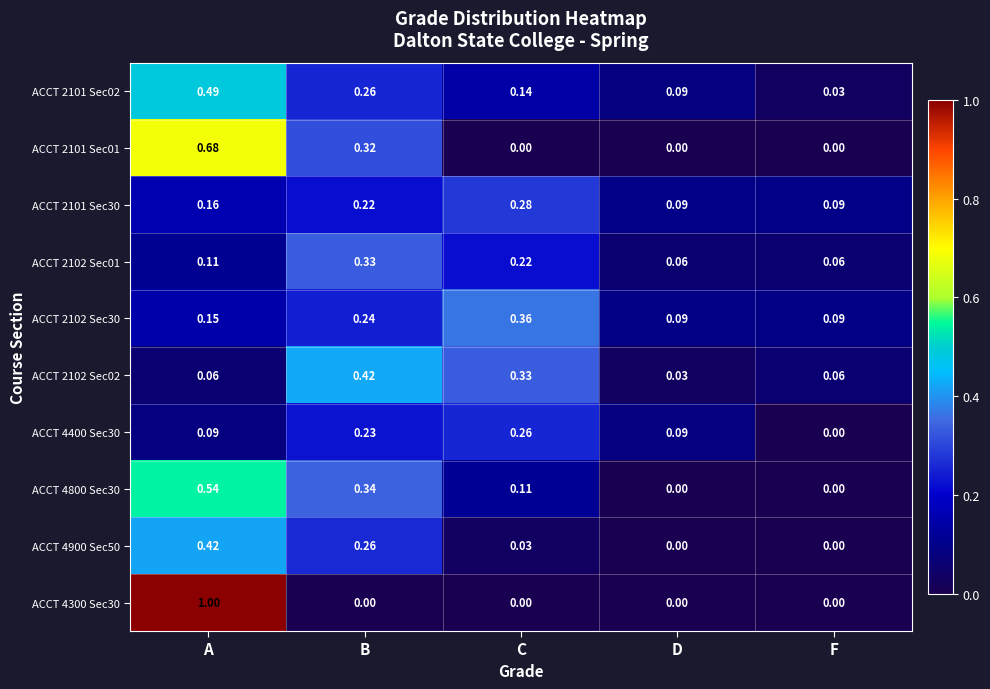

Where is ACCT 2102 Sec02 nearest to the value 0?

D